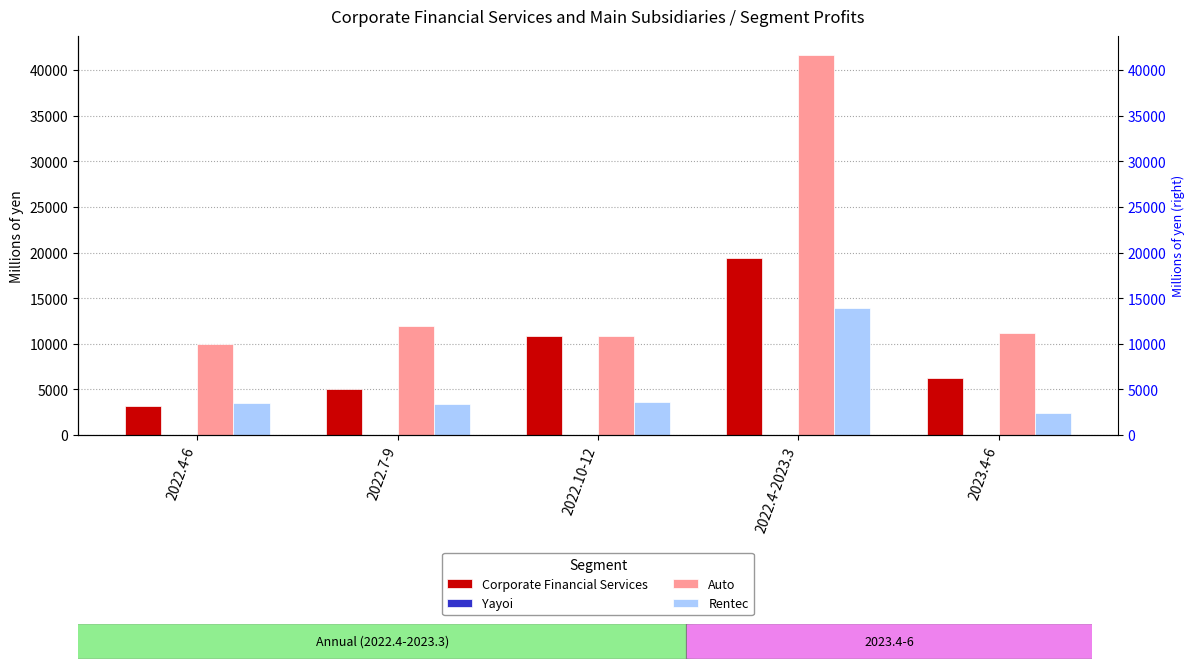

What is the difference between the maximum and minimum values in the Corporate Financial Services series?

16313